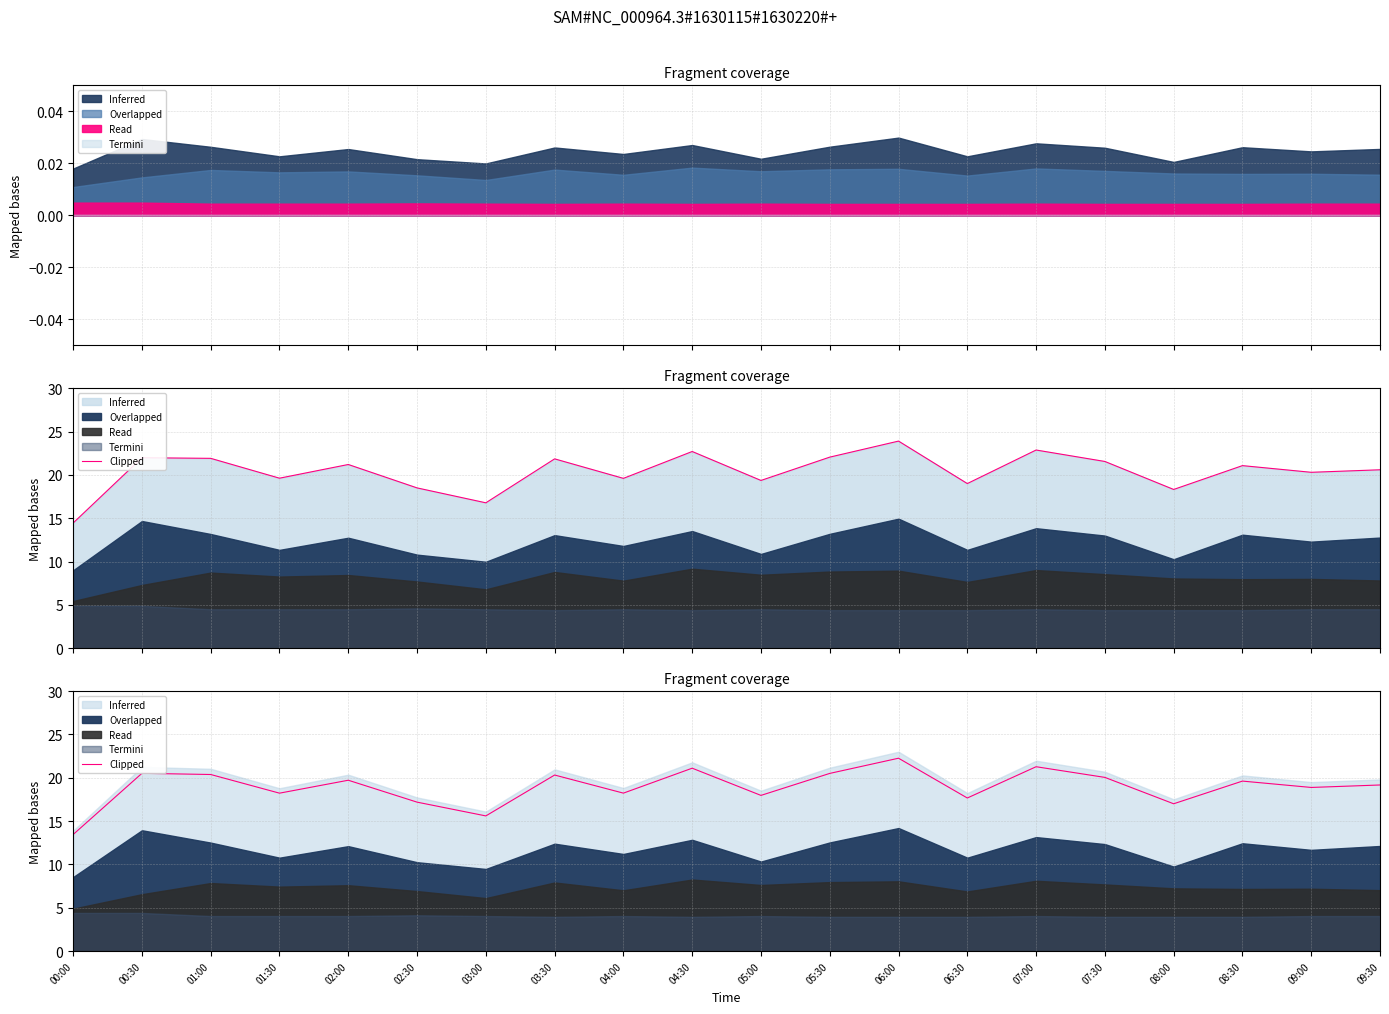

How many data points are less than 19?

9